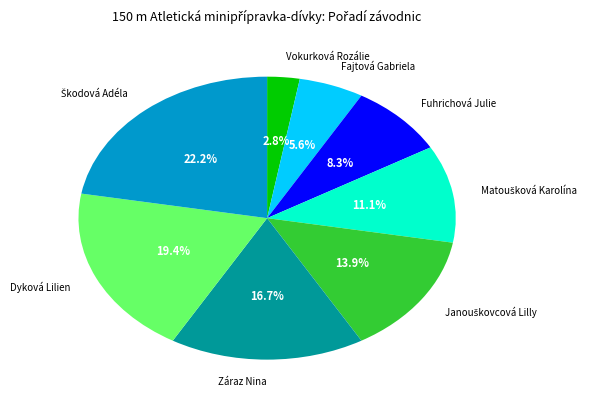

Is there any slice that represents more than half of the pie?

No